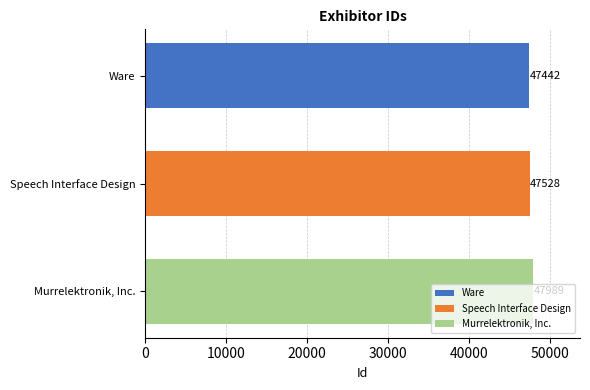

What is the label of the 2nd bar from the bottom?

Speech Interface Design